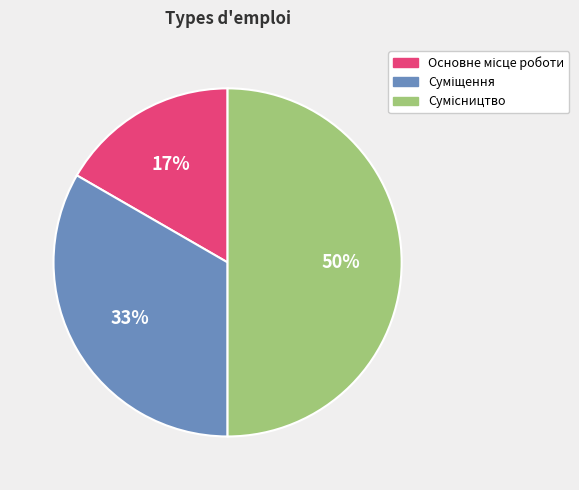

To the nearest percent, what is the average slice percentage?

33%